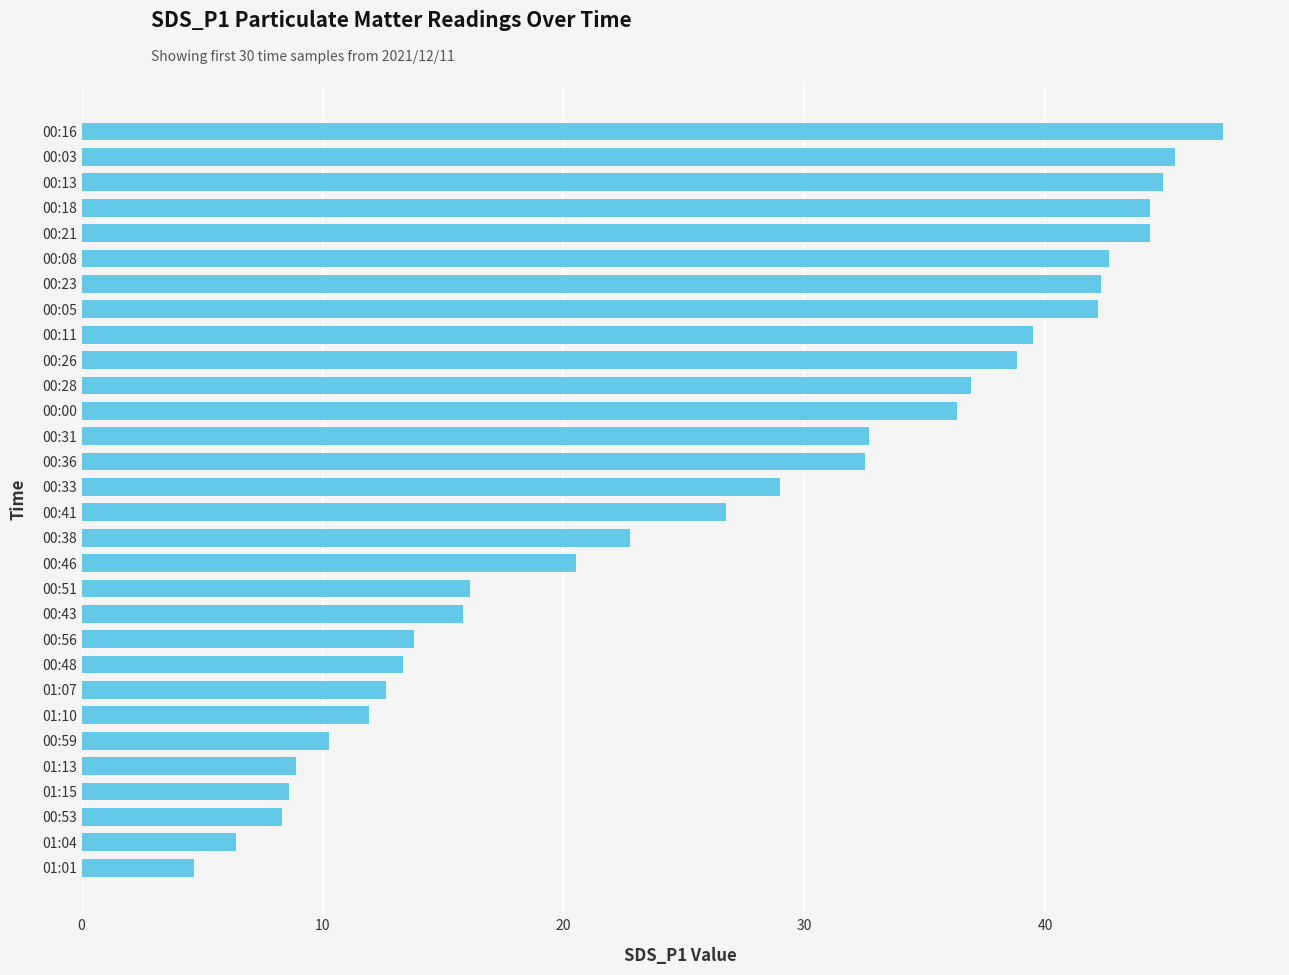

What is the minimum value shown in the chart?

4.7